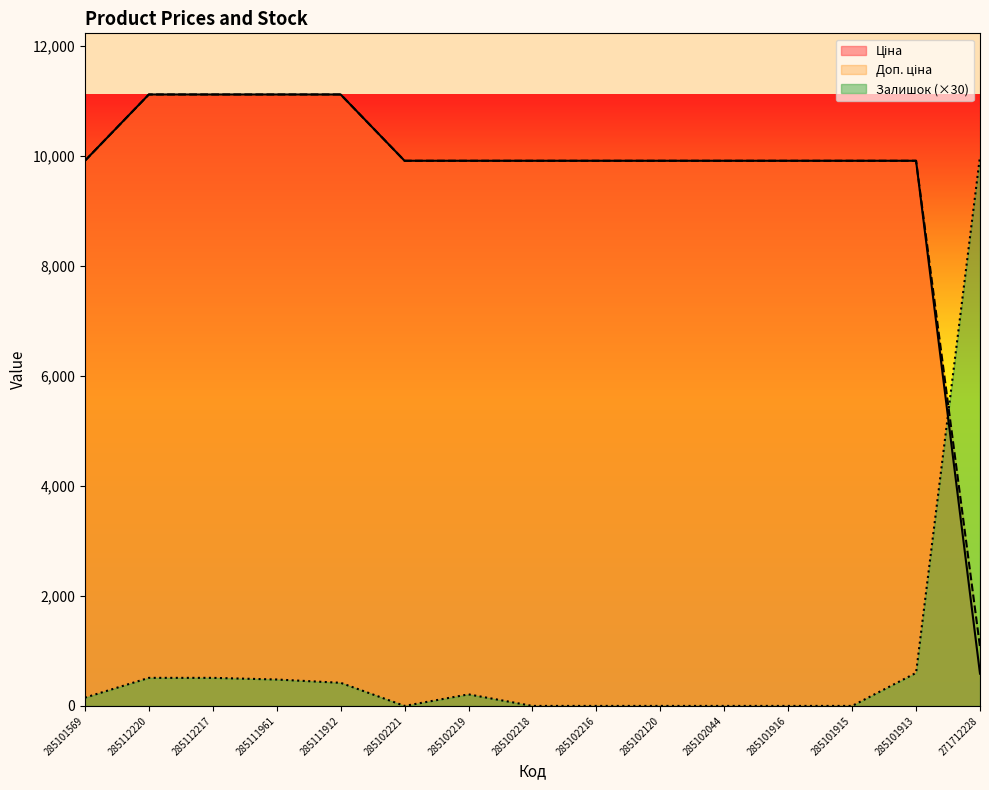

How many lines are shown in the chart?

3